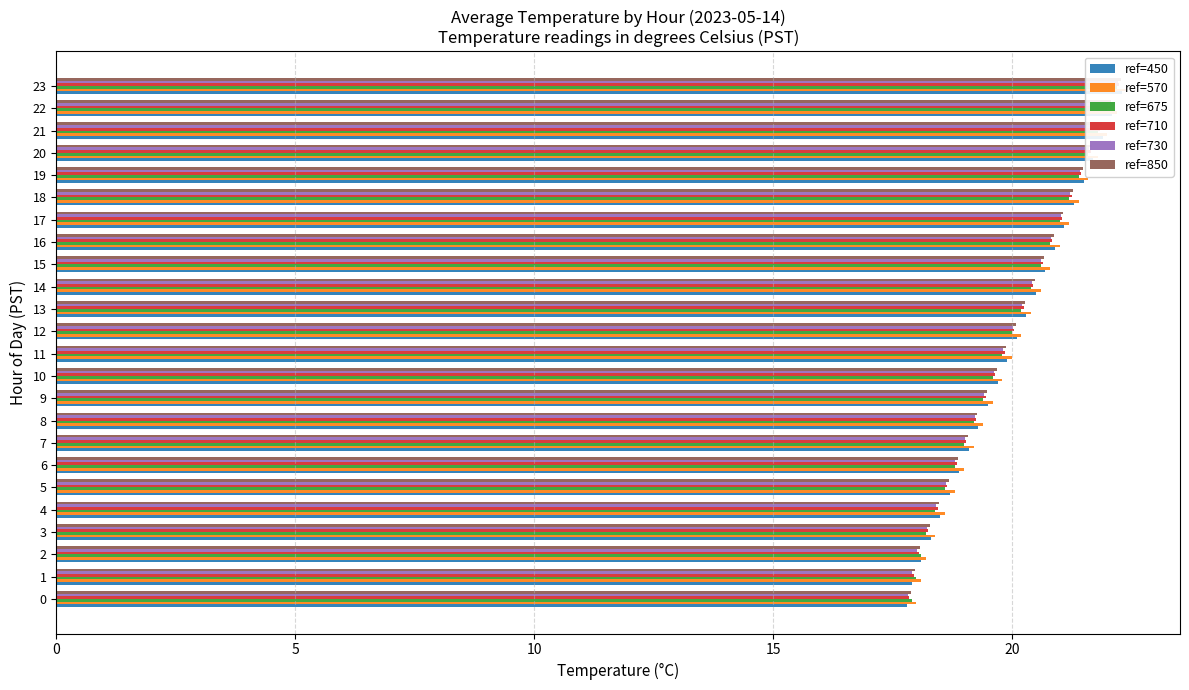

Count the number of categories in the chart.

24